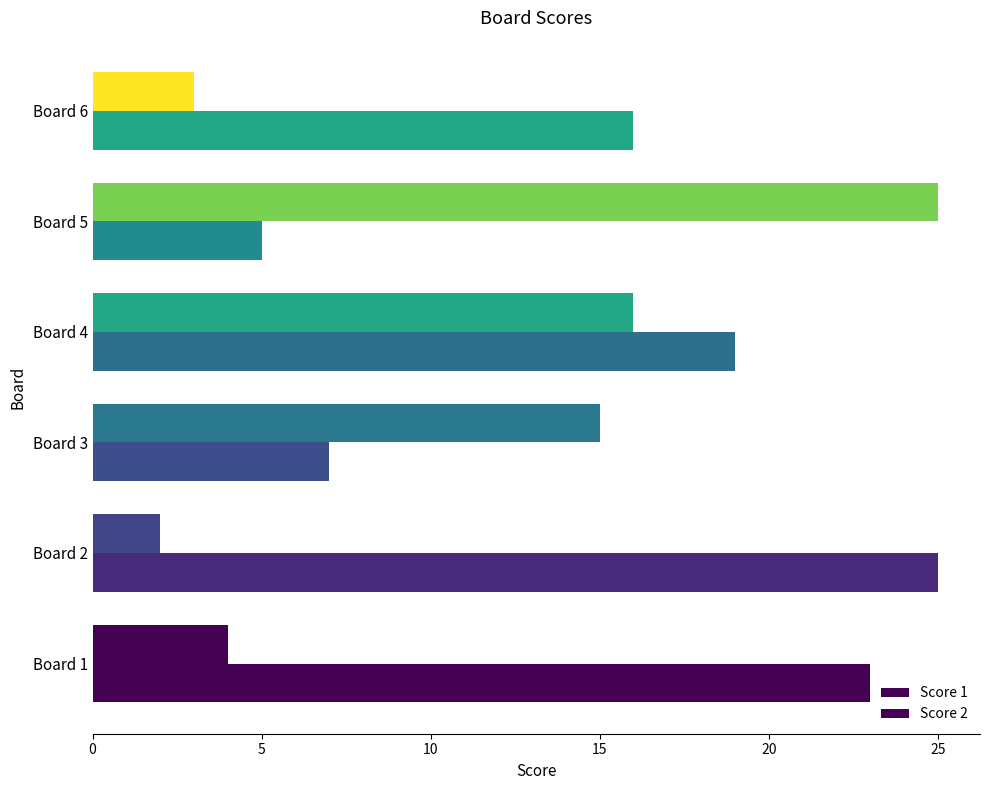

What is the value of the Score 1 bar at the 3rd from the left?

15